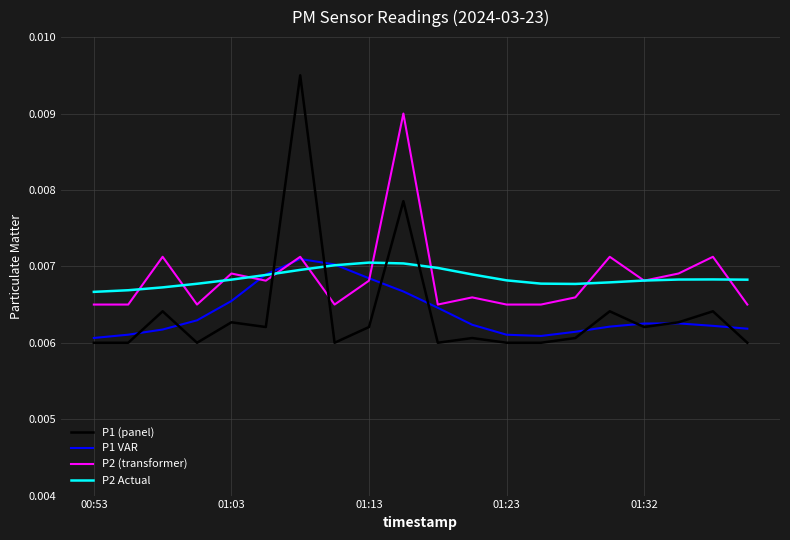

At how many categories does at least one series exceed 0?

20